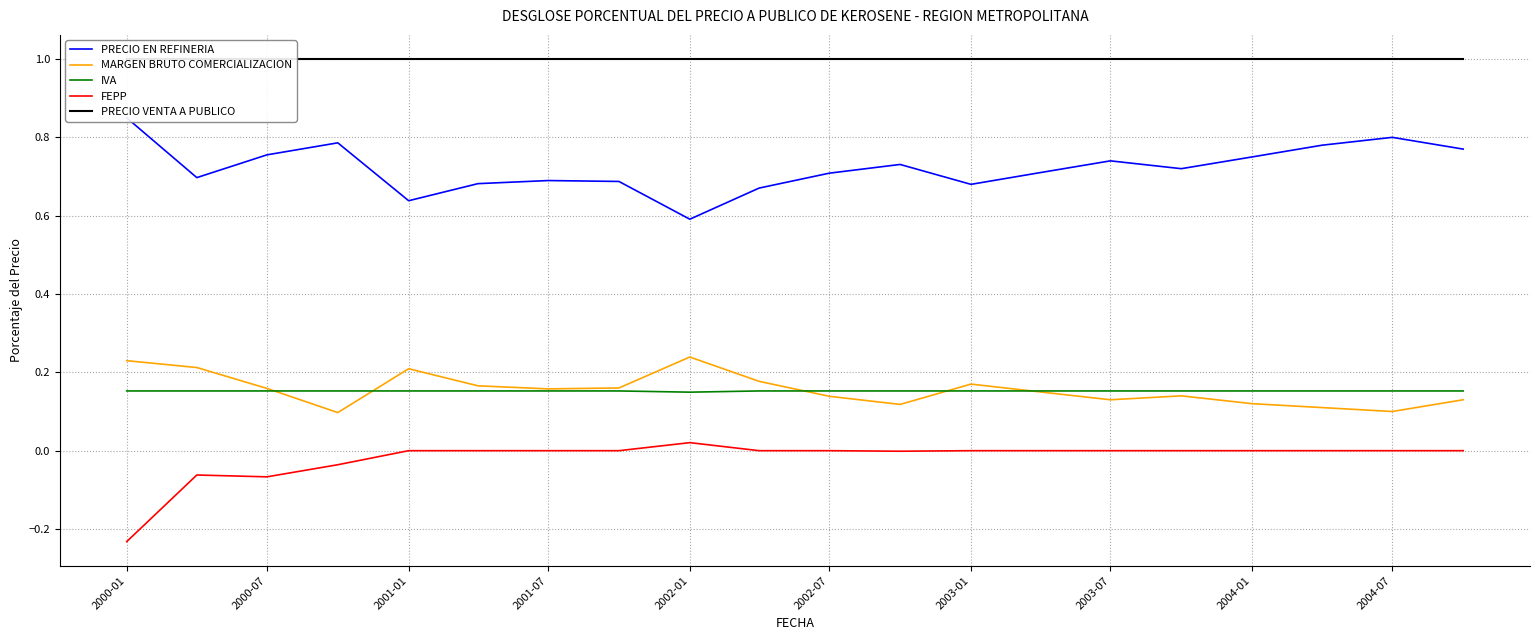

Which label corresponds to the largest value in the chart?

2000-01